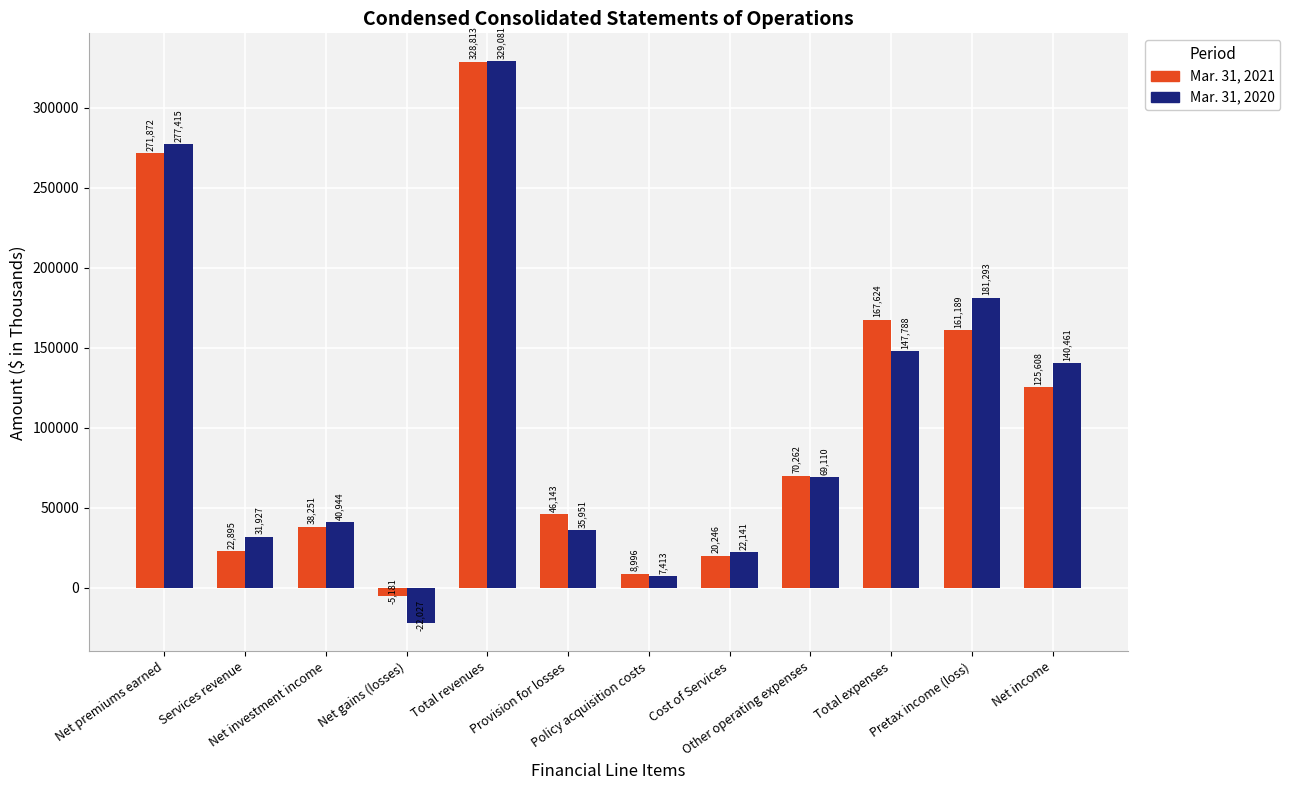

What is the label of the 9th bar from the left?

Other operating expenses